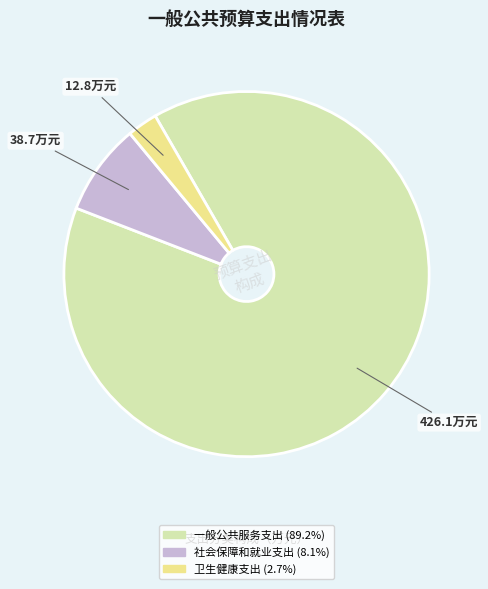

Is it true that 一般公共服务支出 is 78% of the pie?

False